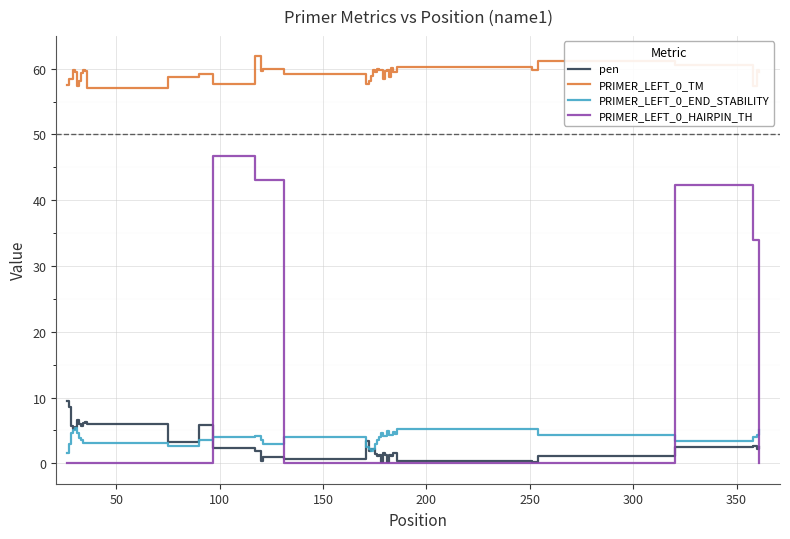

Which series has the widest spread of values?

PRIMER_LEFT_0_HAIRPIN_TH